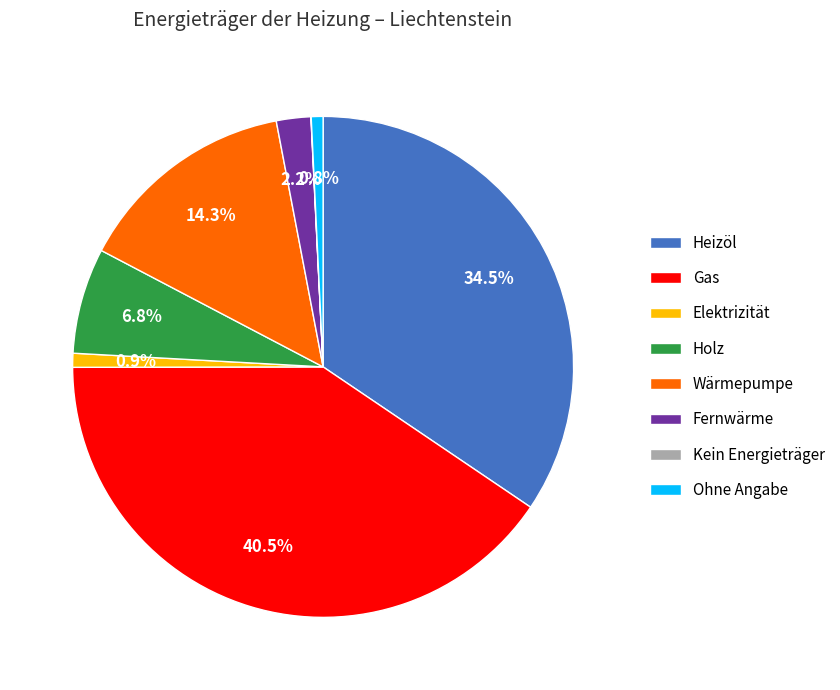

Combined, what portion of the pie is Ohne Angabe and Fernwärme?

3.0%